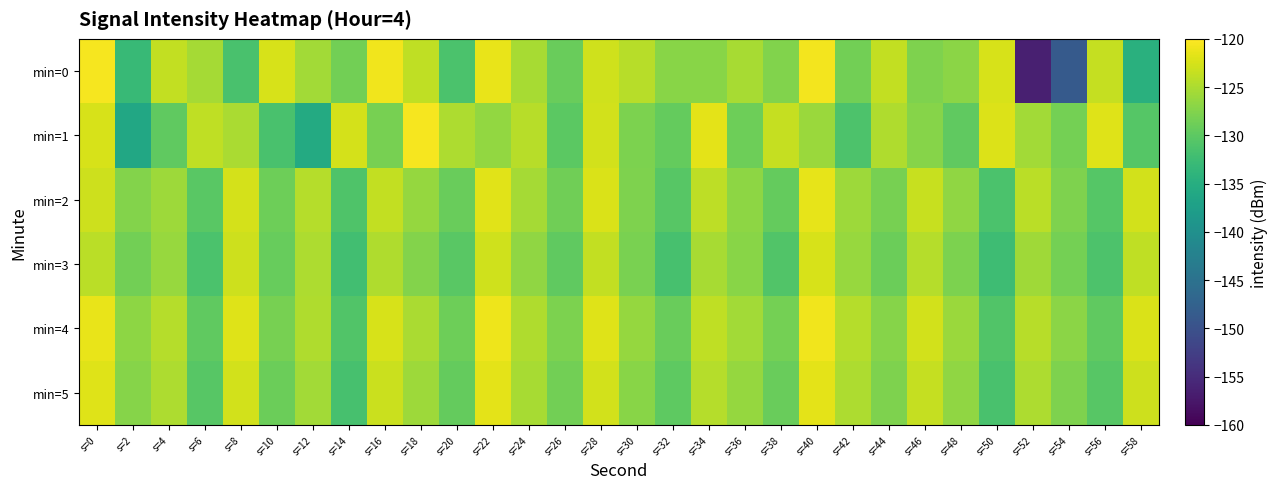

Which series has the largest range (max minus min)?

min=0